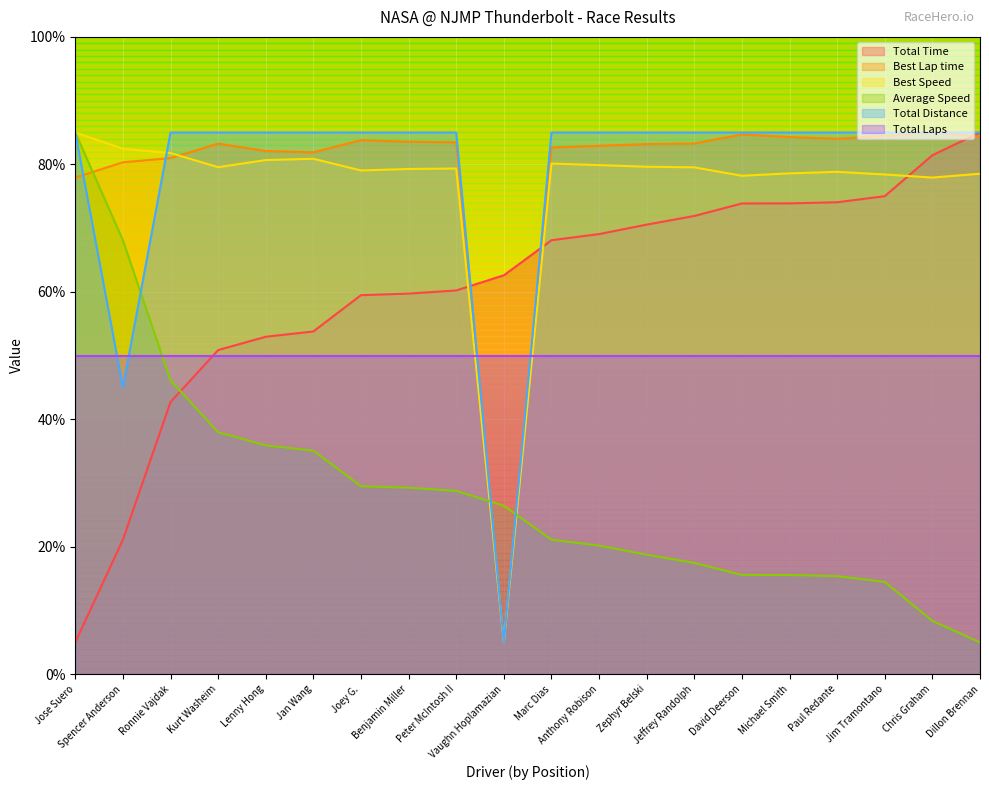

What is the greatest value displayed?

85.0